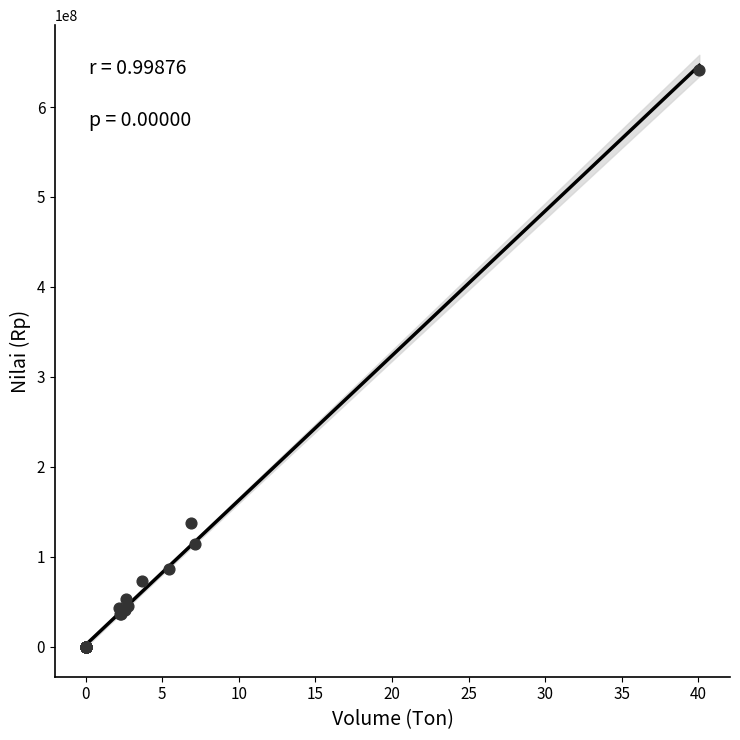

What Y value in the scatter plot is closest to 320560000?

137200000